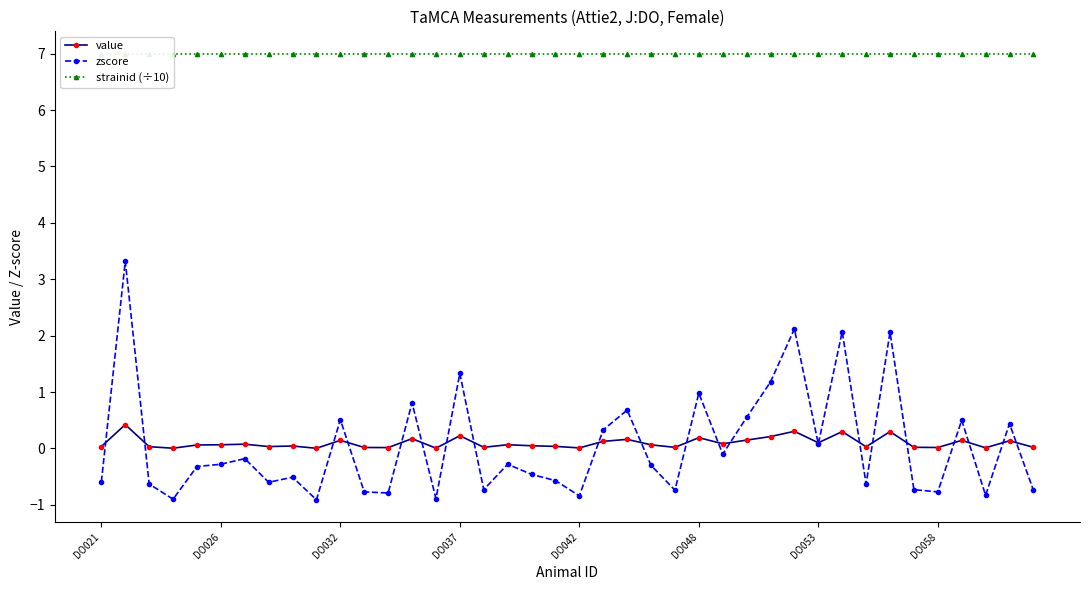

True or false: strainid (÷10) and zscore cross at least once.

False